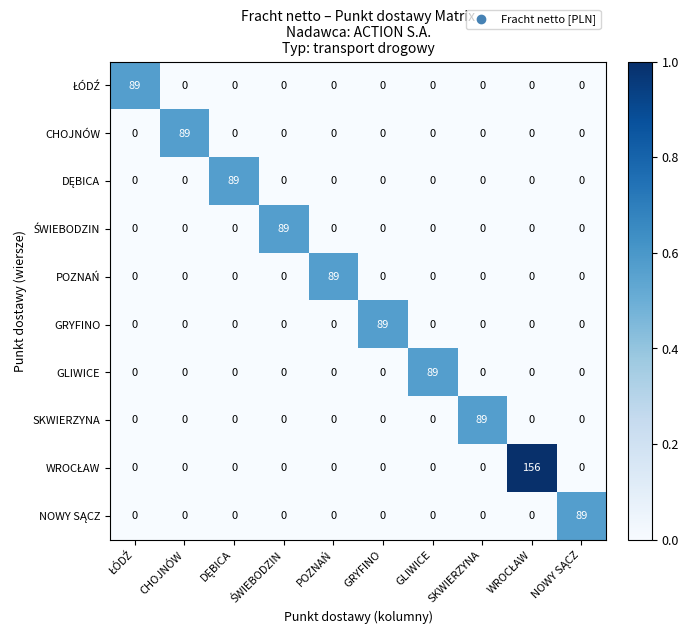

What is the difference between the highest and lowest values at SKWIERZYNA?

89